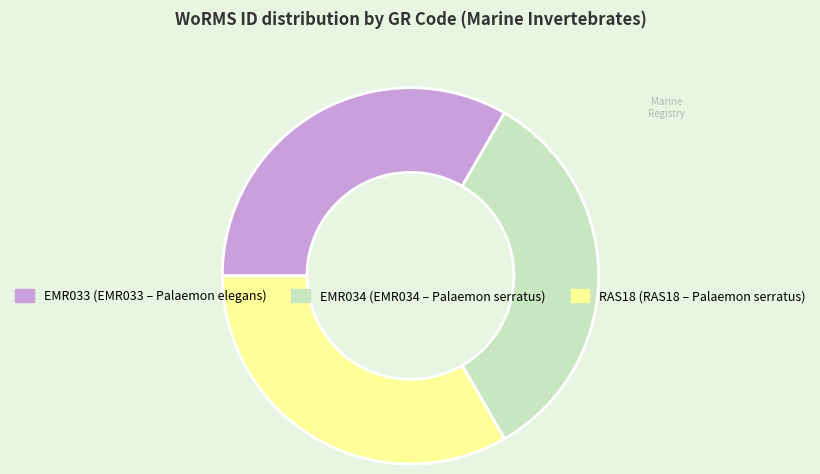

Does any single category account for the majority?

No